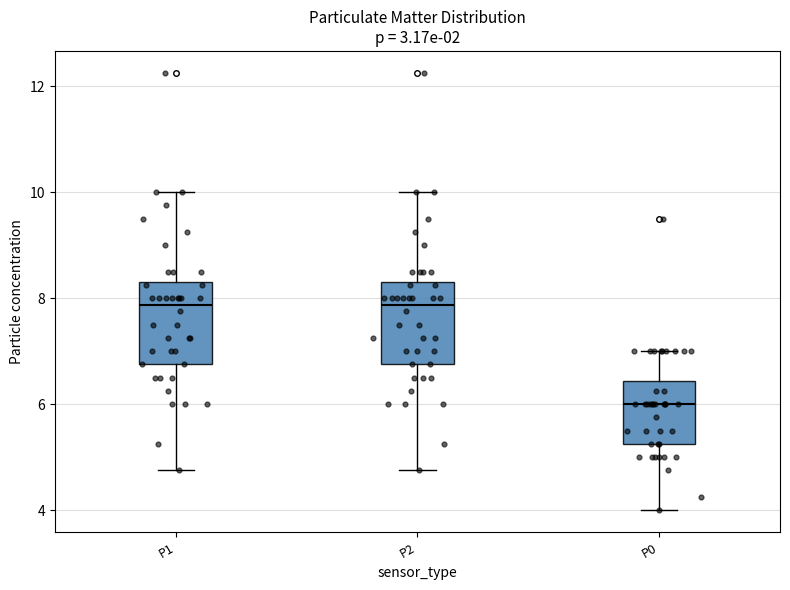

Which box's median line is the lowest?

P0